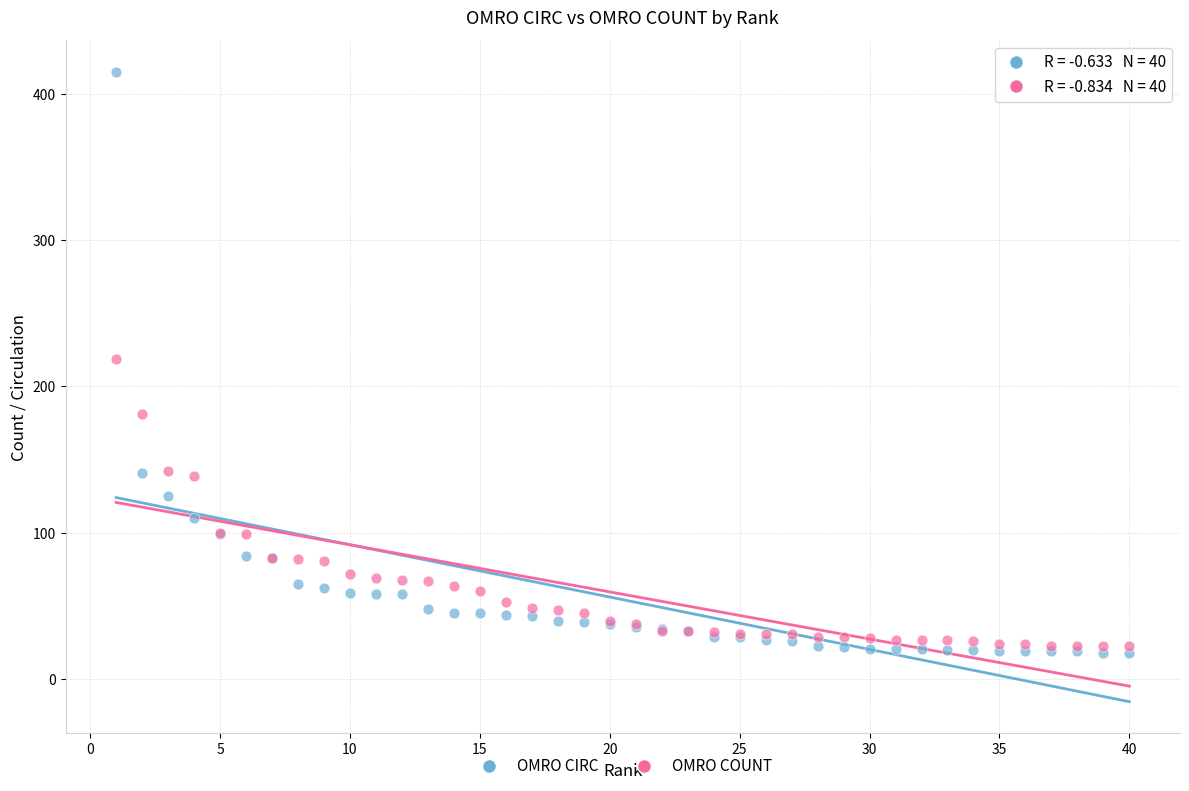

Which series has the largest Y range (max minus min)?

OMRO CIRC